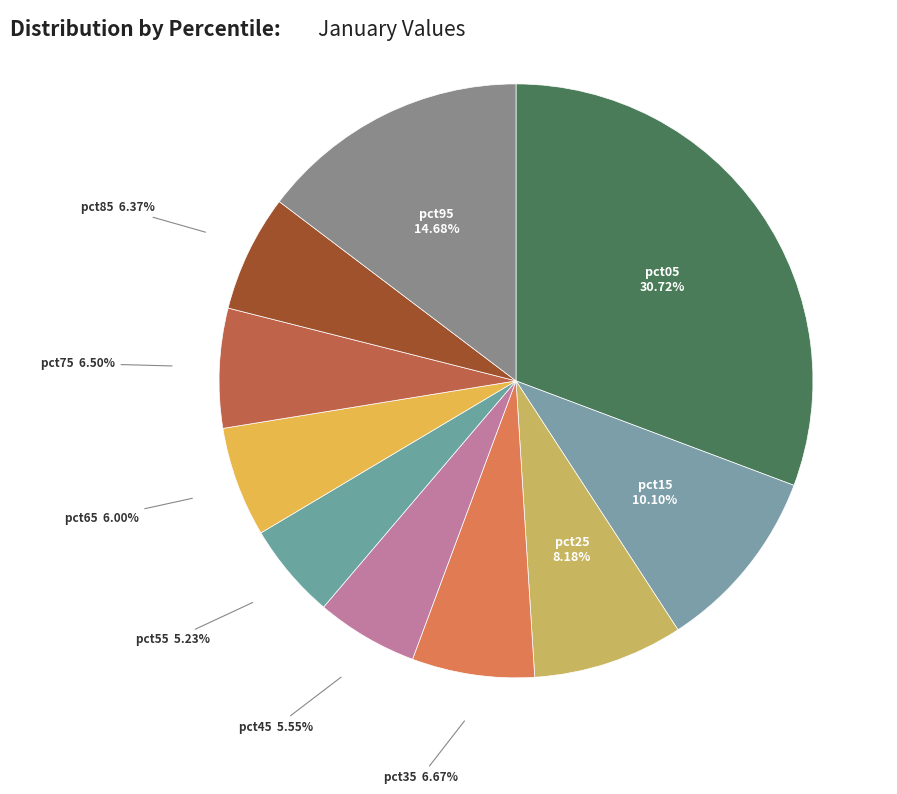

How many segments does this pie chart have?

10